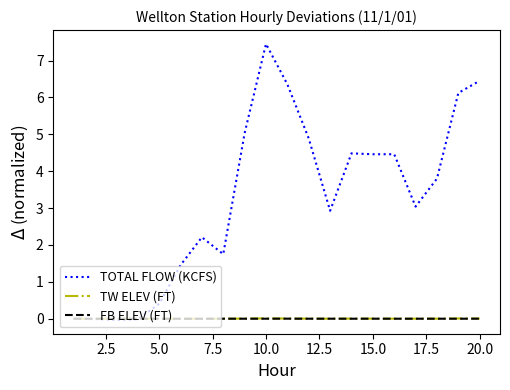

What is the maximum value shown in the chart?

7.5